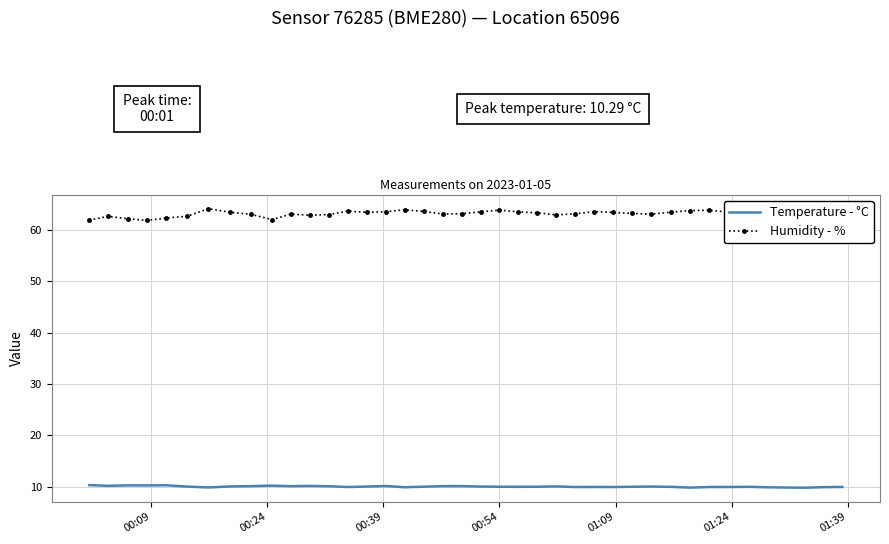

True or false: Humidity - % and Temperature - °C intersect in this chart.

False